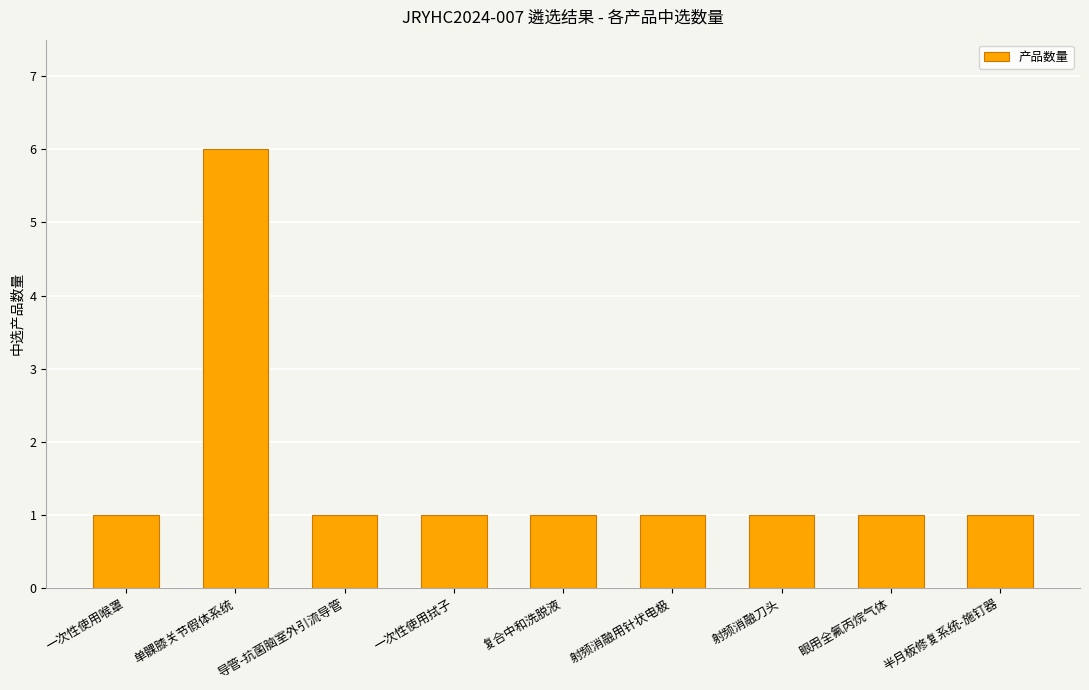

True or false: the data shows 2 at 导管-抗菌脑室外引流导管.

False